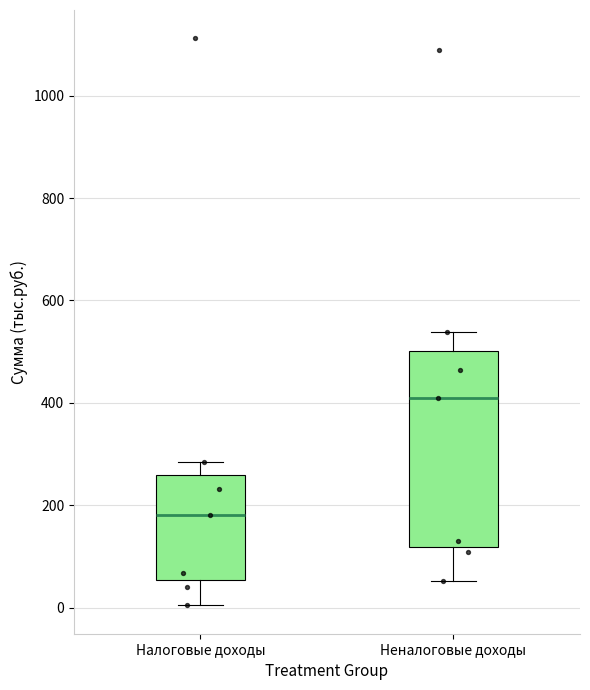

Which box has the lowest median line?

Налоговые доходы